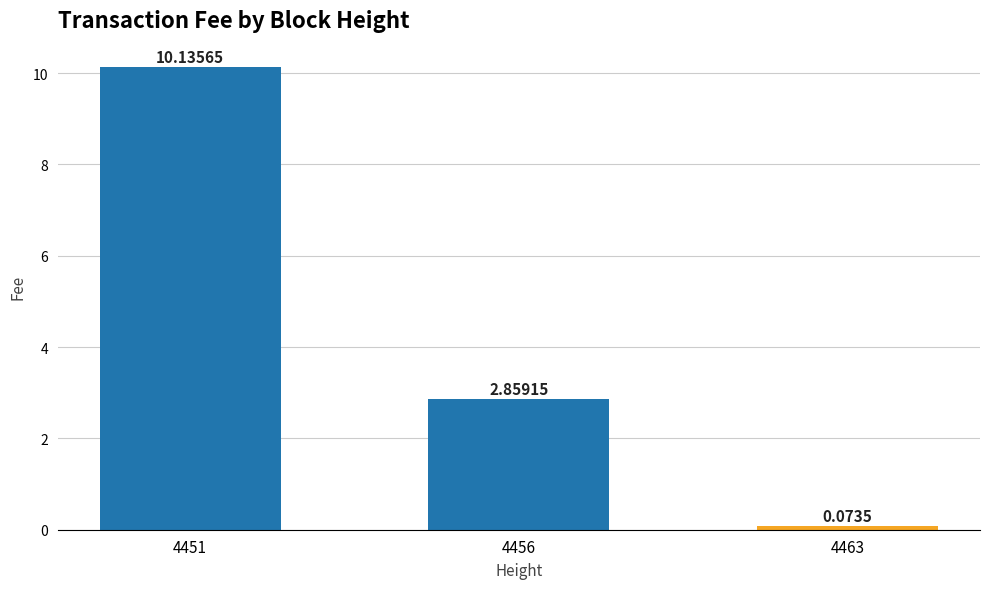

The value at 4451 is 14.4. True or false?

False